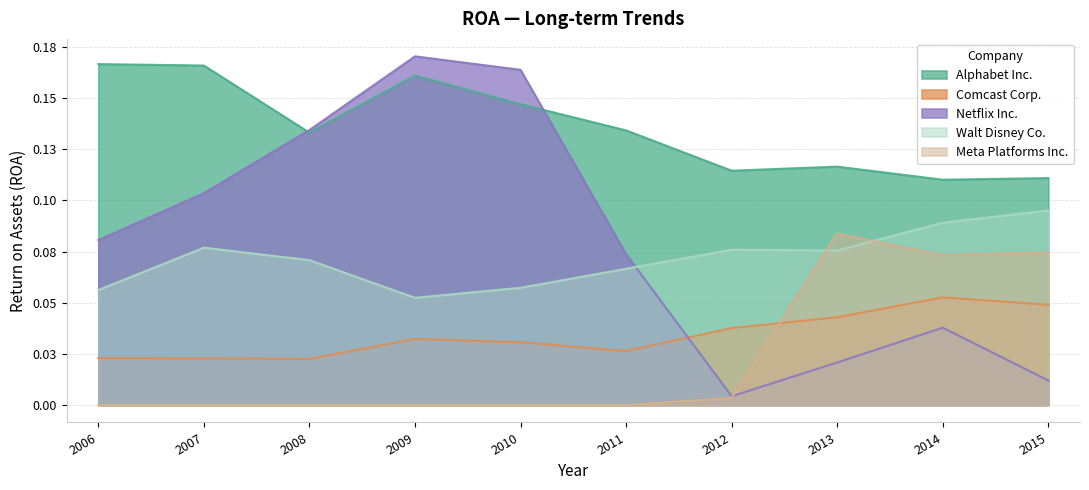

How many lines are shown in the chart?

5